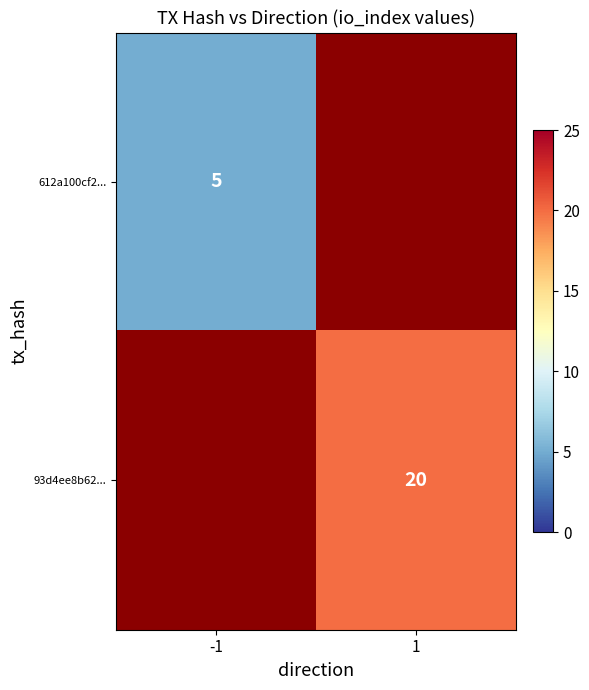

The 612a100cf2... series shows 2.7 at -1. True or false?

False